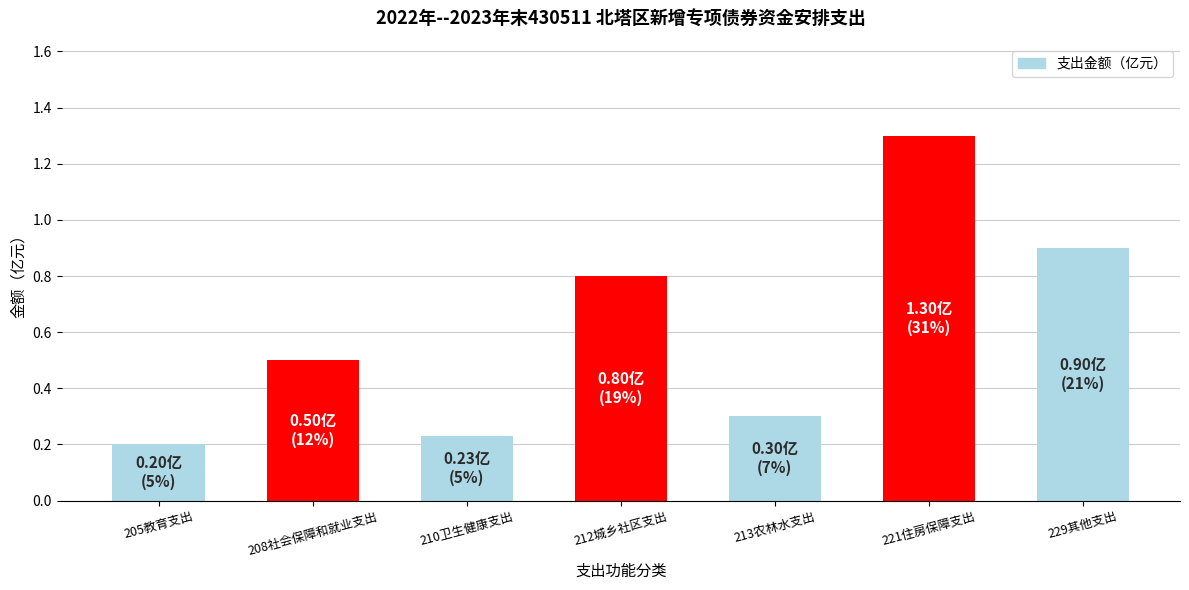

Rank the categories by value from highest to lowest.

221住房保障支出, 229其他支出, 212城乡社区支出, 208社会保障和就业支出, 213农林水支出, 210卫生健康支出, 205教育支出